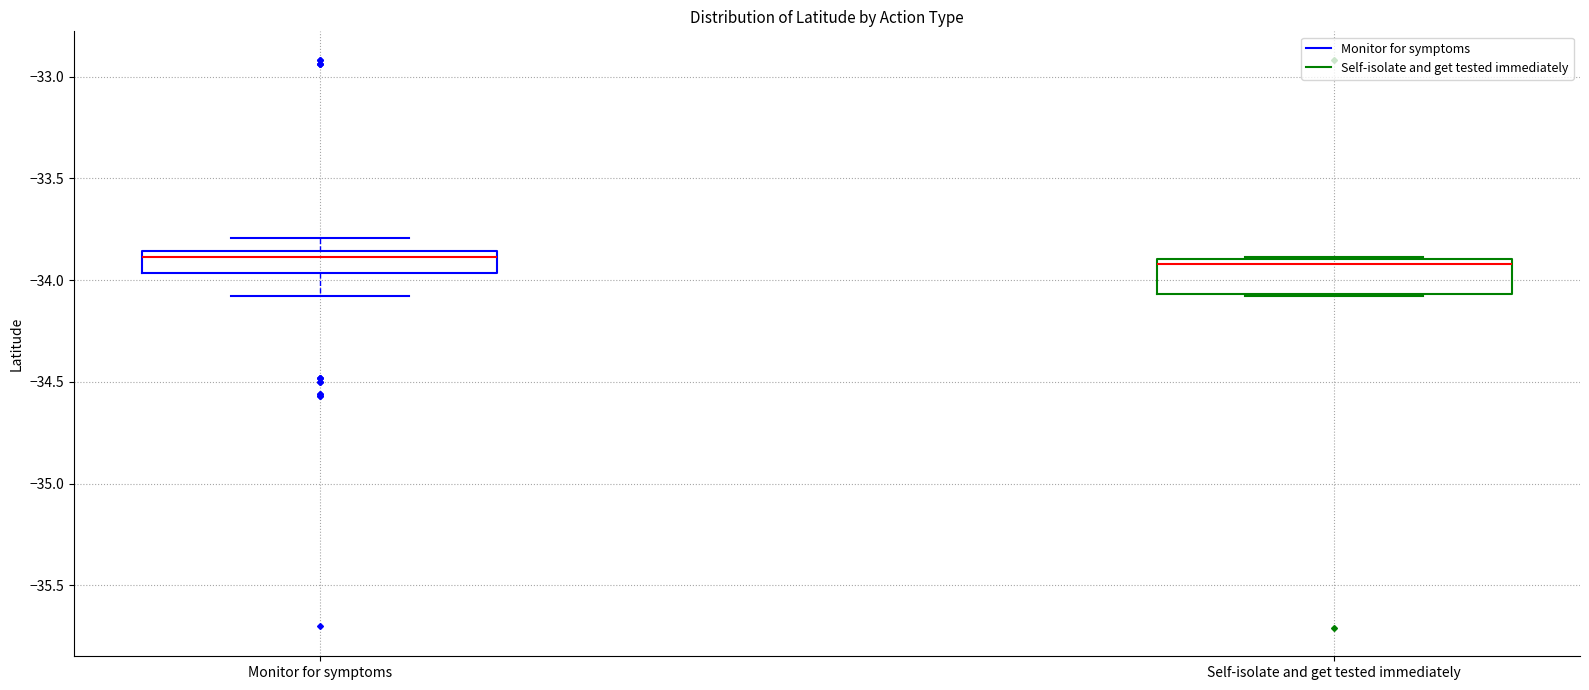

Reading left to right, read every box against the y-axis: the position of its median line, the range the box covers, and the ends of its whiskers. The values are not printed on the chart, so give them approximately, as read against the axis.

Monitor for symptoms: median -33.90, box -33.95 to -33.85, whiskers -34.10 to -33.80
Self-isolate and get tested immediately: median -33.90 (just below the box's upper edge), box -34.05 to -33.90, whiskers -34.10 to -33.90